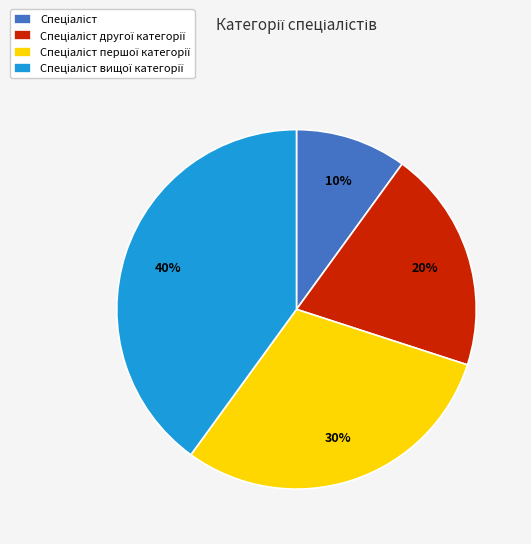

Does any single category account for the majority?

No